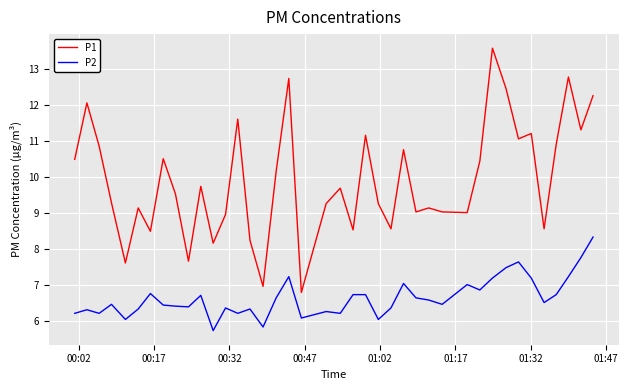

Which series has the largest total across all categories?

P1